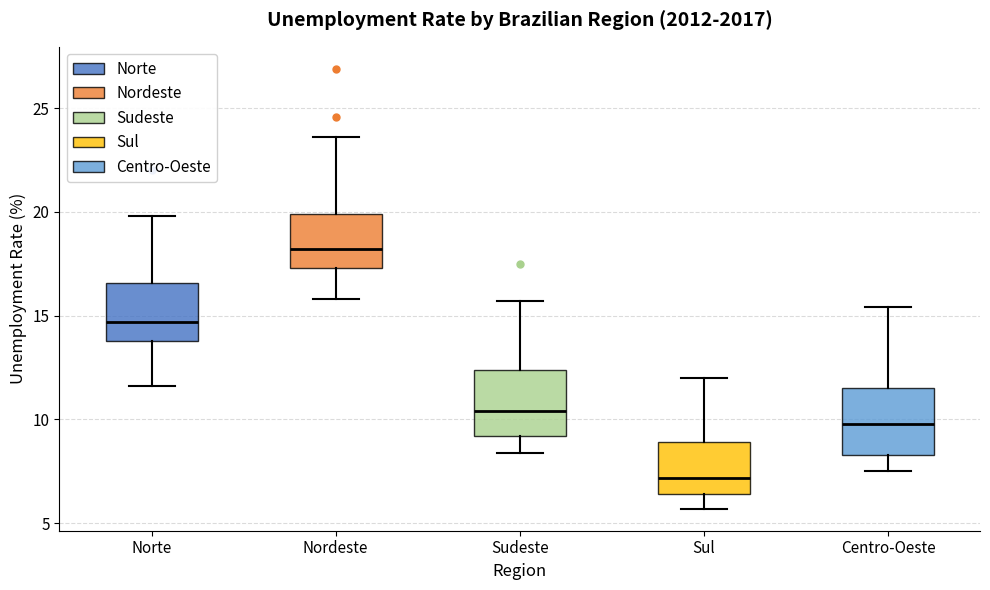

Where is the lower edge of the box for Sudeste on the y-axis? The values are not printed on the chart, so give them approximately, as read against the axis.

9.0